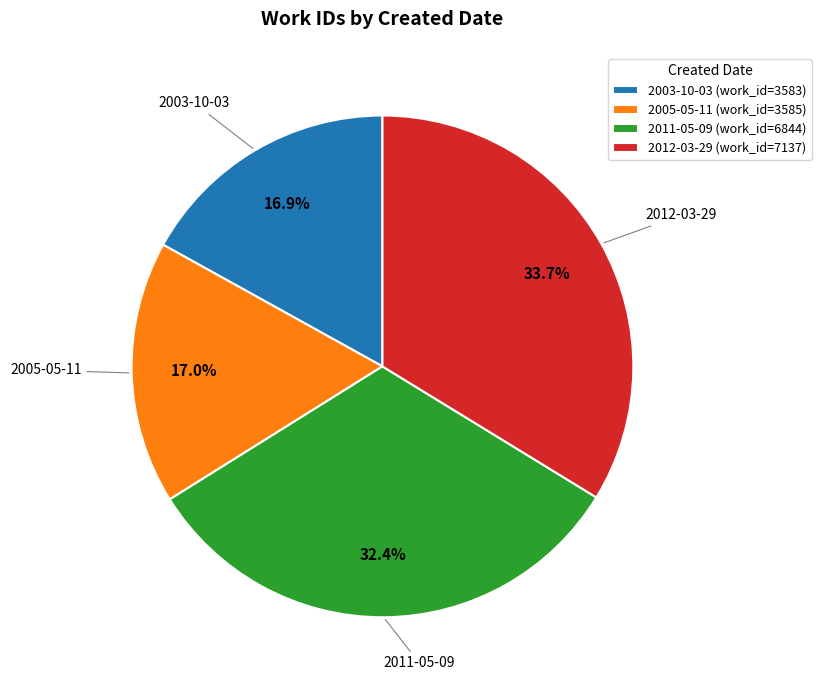

What portion of the pie excludes 2012-03-29 (work_id=7137)?

66.3%